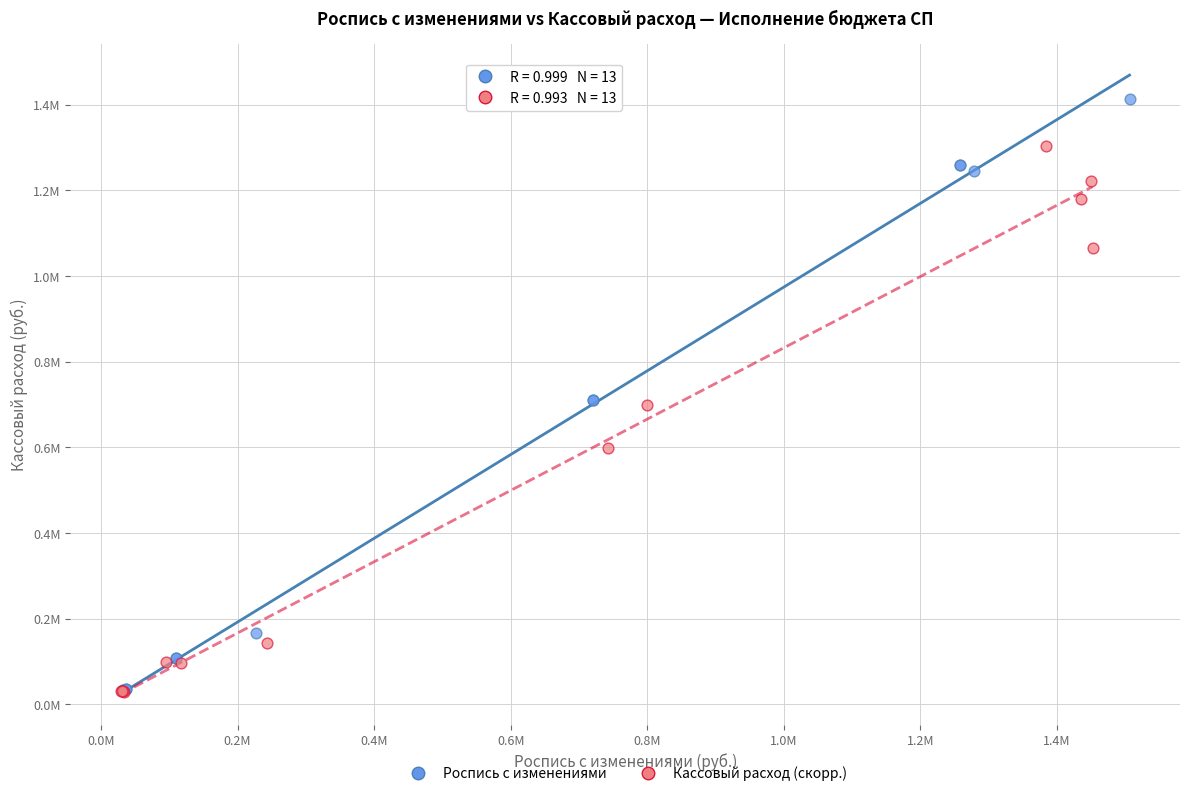

Which series contains the highest Y value?

Роспись с изменениями